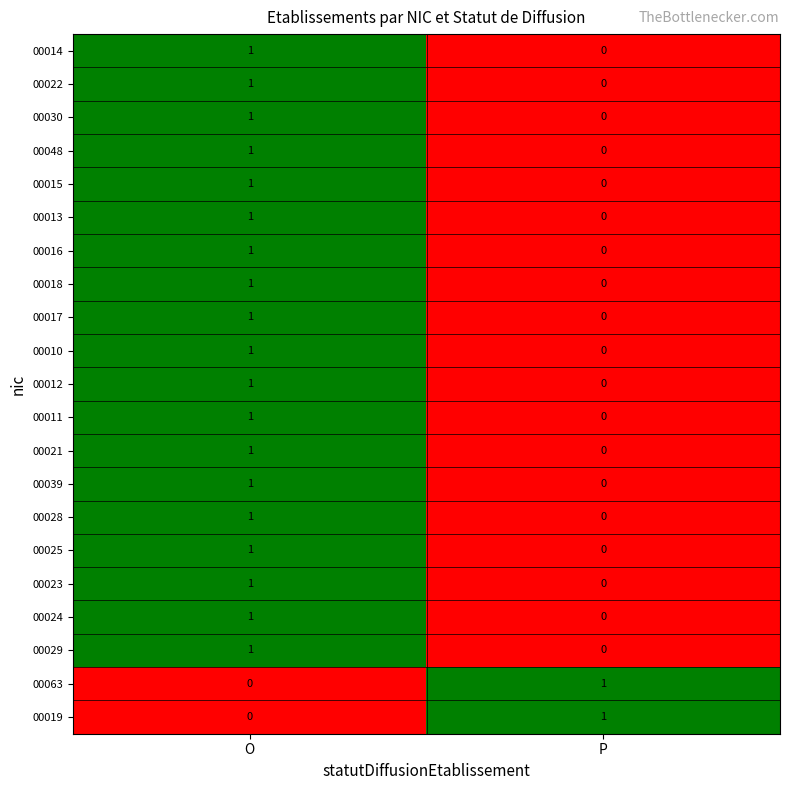

What is the difference between the highest and lowest values at P?

1